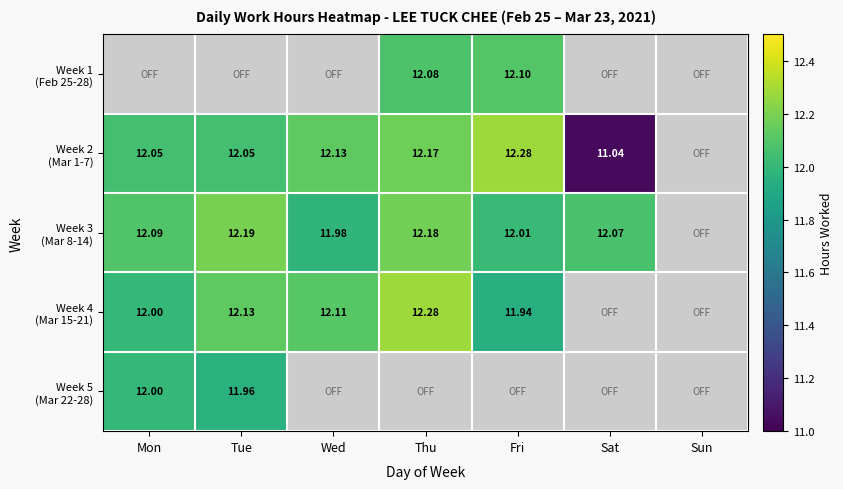

Which series has the largest range (max minus min)?

Week 2 (Mar 1-7)